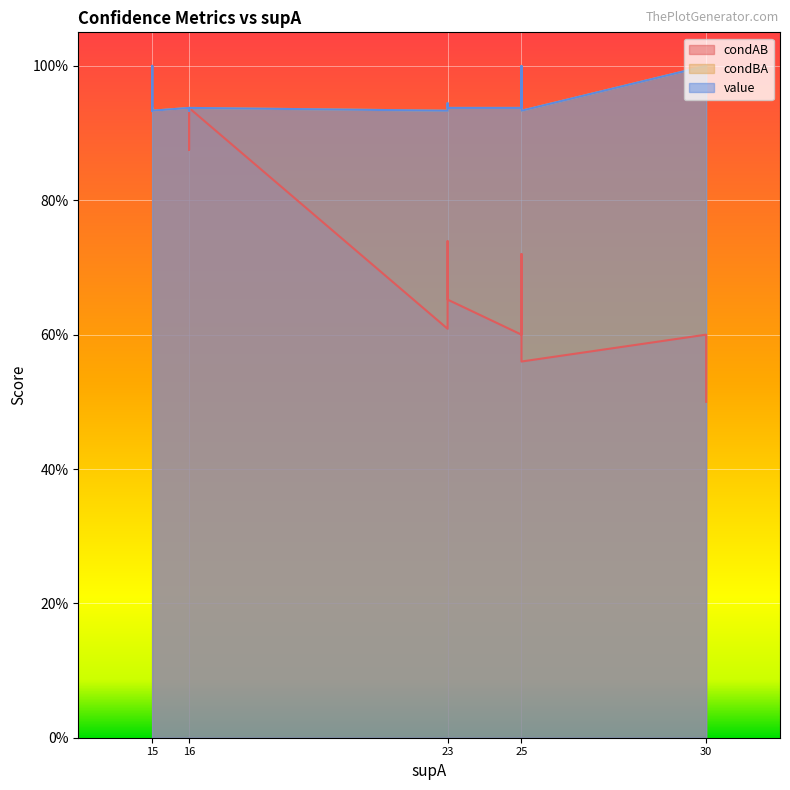

Reading left to right, list all the values displayed in this chart.

condAB: 0.6	0.5	0.6	0.7	0.5	0.6	1.0	1.0	1.0	0.7	0.9	0.6	0.9	0.7	0.6	0.9	0.6	0.9	0.9	0.6
condBA: 1.0	1.0	1.0	1.0	1.0	1.0	0.9	0.9	0.9	0.9	0.9	0.9	0.9	0.9	0.9	0.9	0.9	0.9	0.9	0.9
value: 1.0	1.0	1.0	1.0	1.0	1.0	1.0	1.0	1.0	0.9	0.9	0.9	0.9	0.9	0.9	0.9	0.9	0.9	0.9	0.9